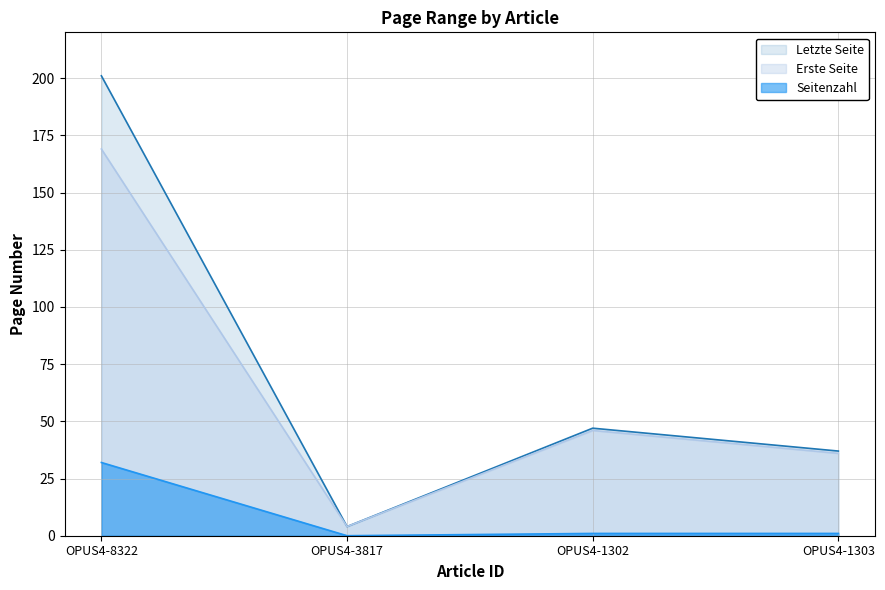

Which series has the widest spread of values?

Letzte Seite